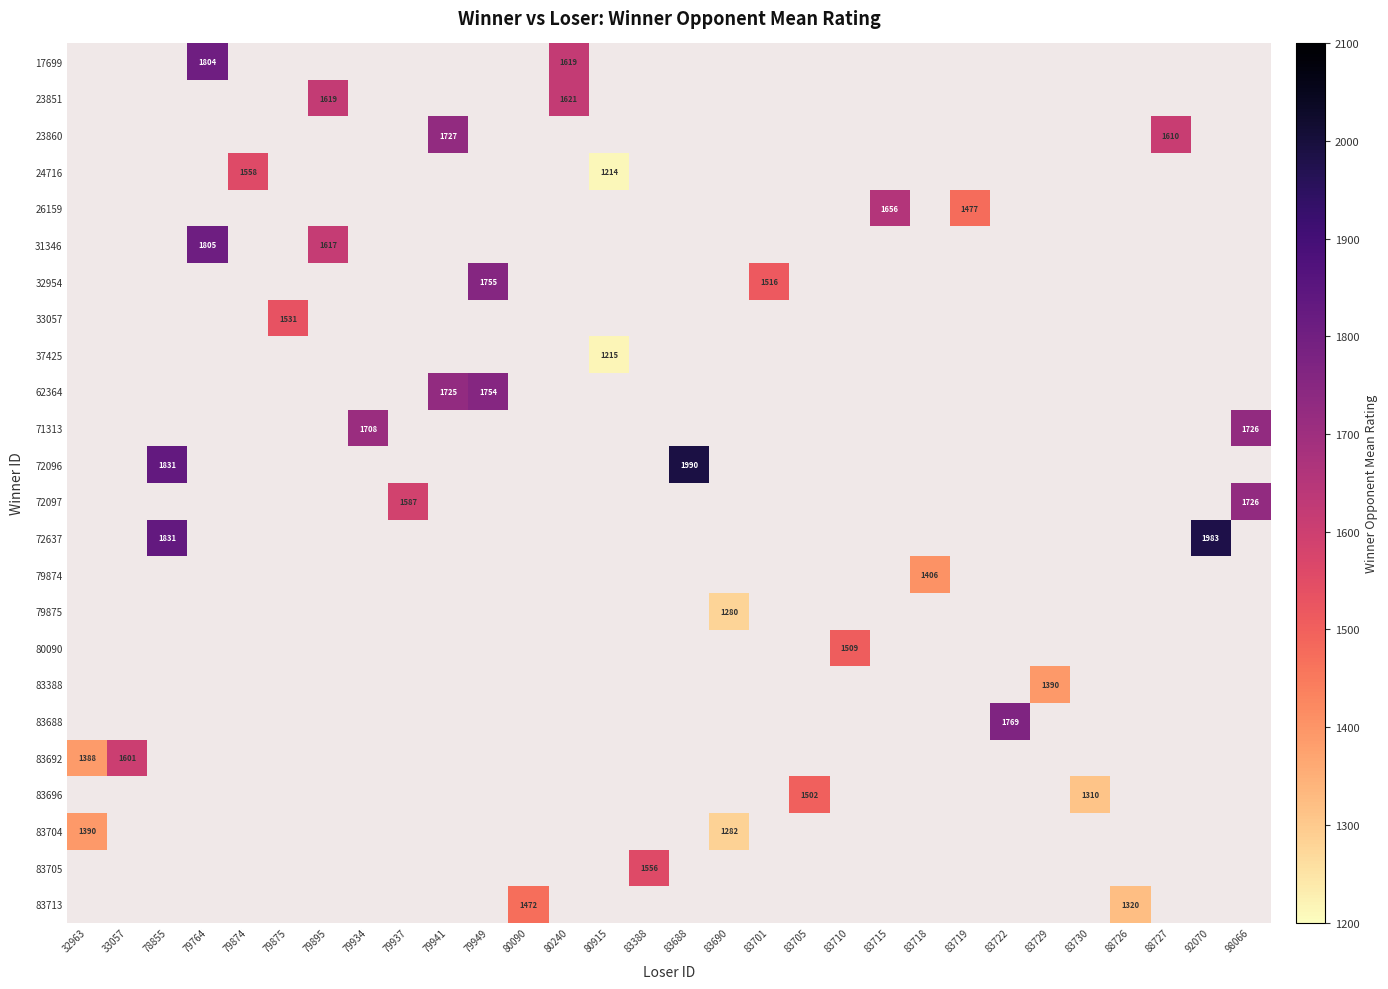

The 62364 series shows 1172.1 at 79949. True or false?

False